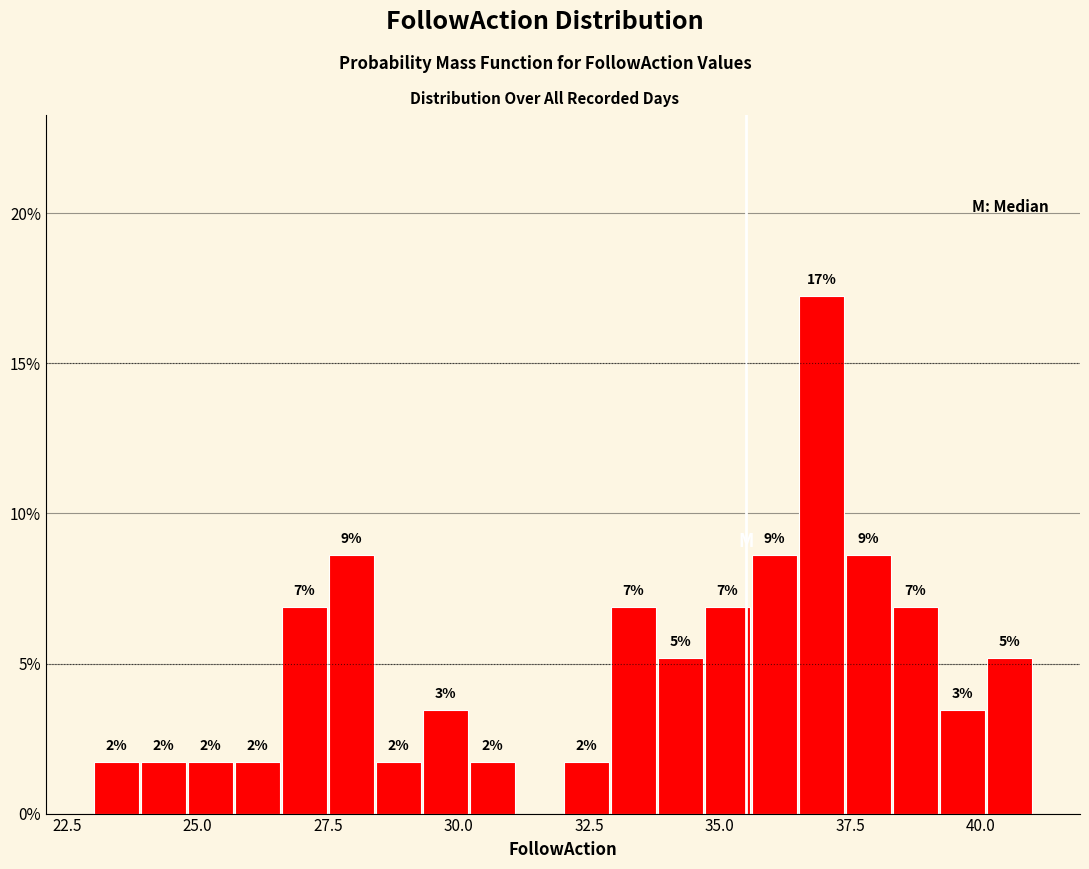

Around what value on the x-axis is the tallest bar? Give the approximate position of its centre, as read against the axis.

37.0